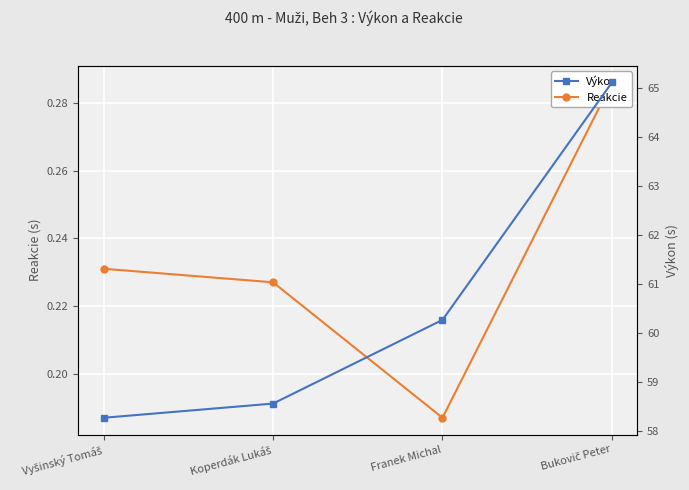

What position from the left is Koperdák Lukáš?

2